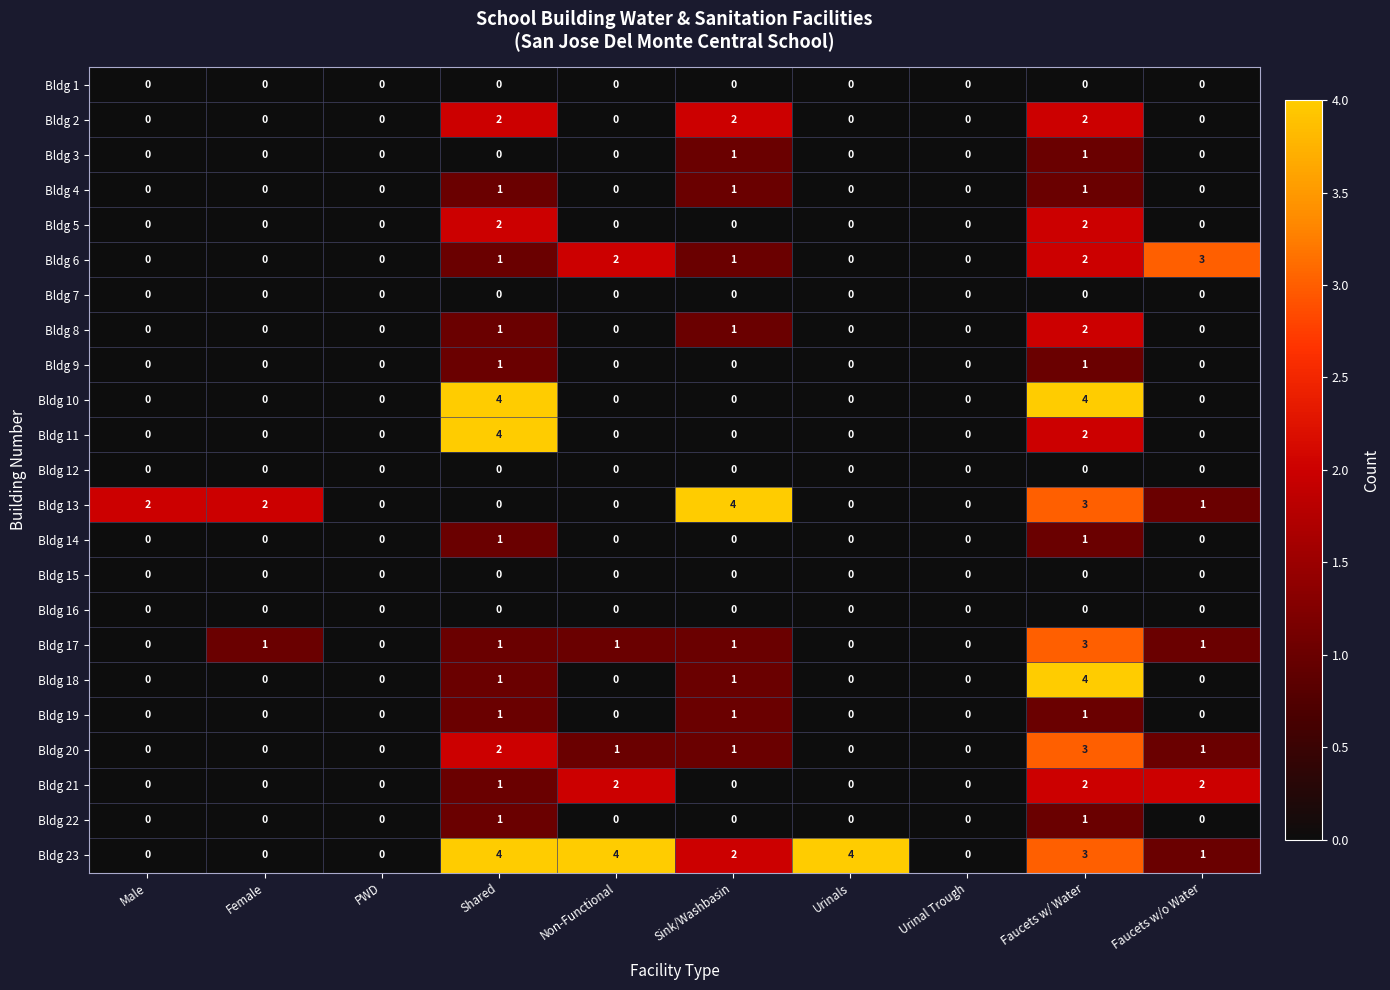

What is the spread (max minus min) of values at Sink/Washbasin?

4